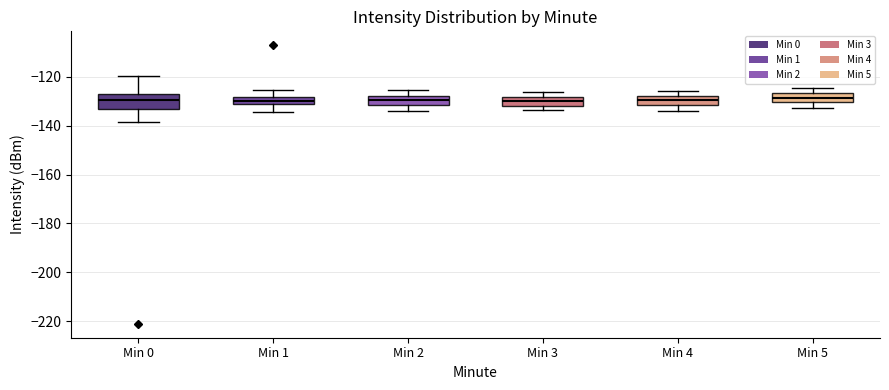

Comparing the boxes themselves (not the whiskers), which one is the tallest?

Min 0